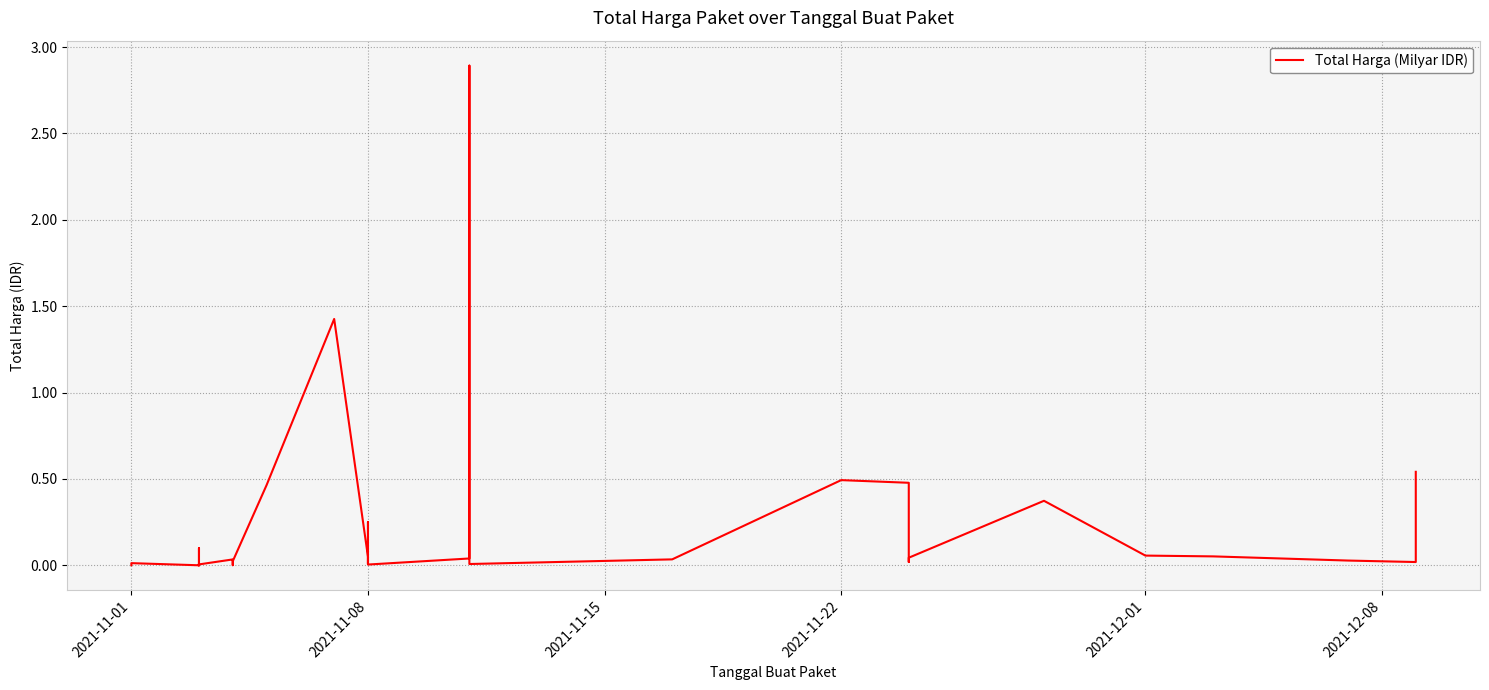

What is the sum of all values?

7.5